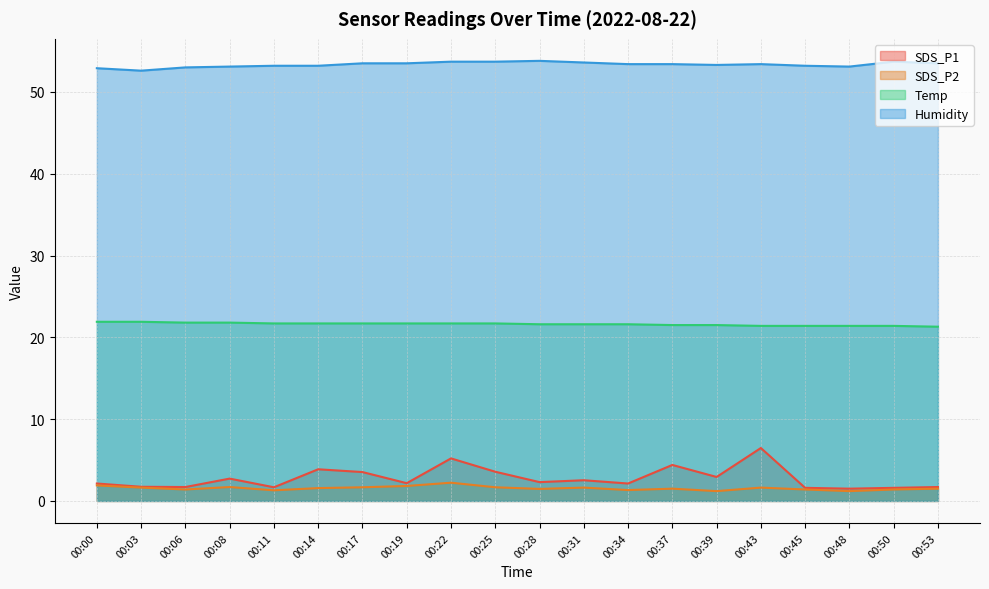

True or false: Temp has more than 0 points higher than both neighbors.

False